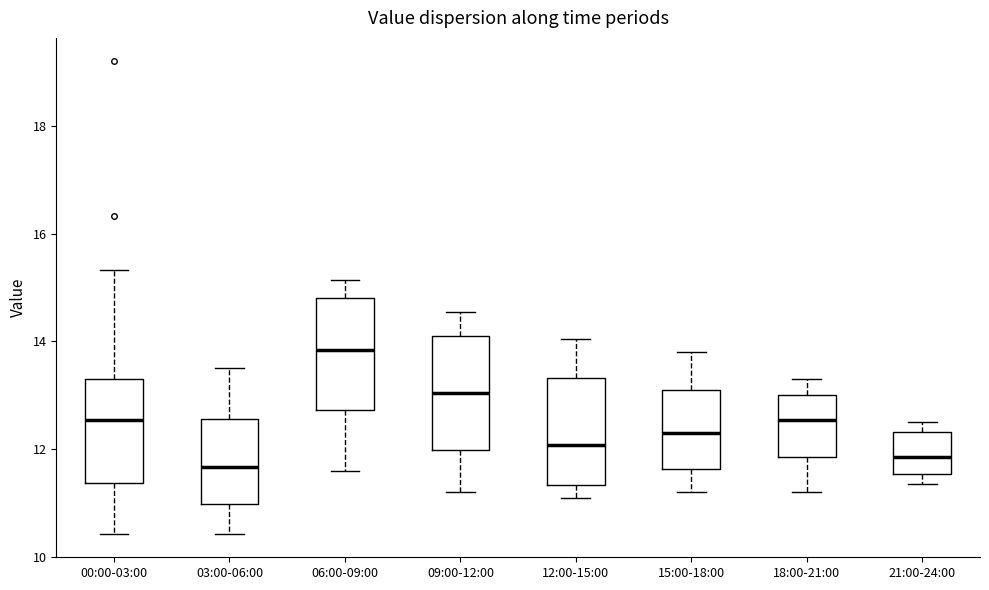

Reading left to right, transcribe this box plot: for each box, give where its median line is, the range the box spans, and where its two whiskers end, as read against the y-axis. The values are not printed on the chart, so give them approximately, as read against the axis.

00:00-03:00: median 12.6, box 11.4 to 13.4, whiskers 10.4 to 15.4
03:00-06:00: median 11.6, box 11.0 to 12.6, whiskers 10.4 to 13.6
06:00-09:00: median 13.8, box 12.8 to 14.8, whiskers 11.6 to 15.2
09:00-12:00: median 13.0, box 12.0 to 14.2, whiskers 11.2 to 14.6
12:00-15:00: median 12.0, box 11.4 to 13.4, whiskers 11.2 to 14.0
15:00-18:00: median 12.4, box 11.6 to 13.2, whiskers 11.2 to 13.8
18:00-21:00: median 12.6, box 11.8 to 13.0, whiskers 11.2 to 13.4
21:00-24:00: median 11.8, box 11.6 to 12.4, whiskers 11.4 to 12.6